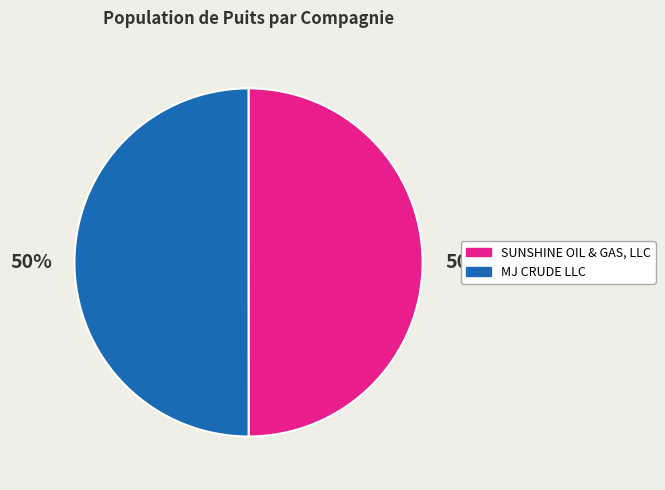

Is it true that SUNSHINE OIL & GAS, LLC is 58% of the pie?

False